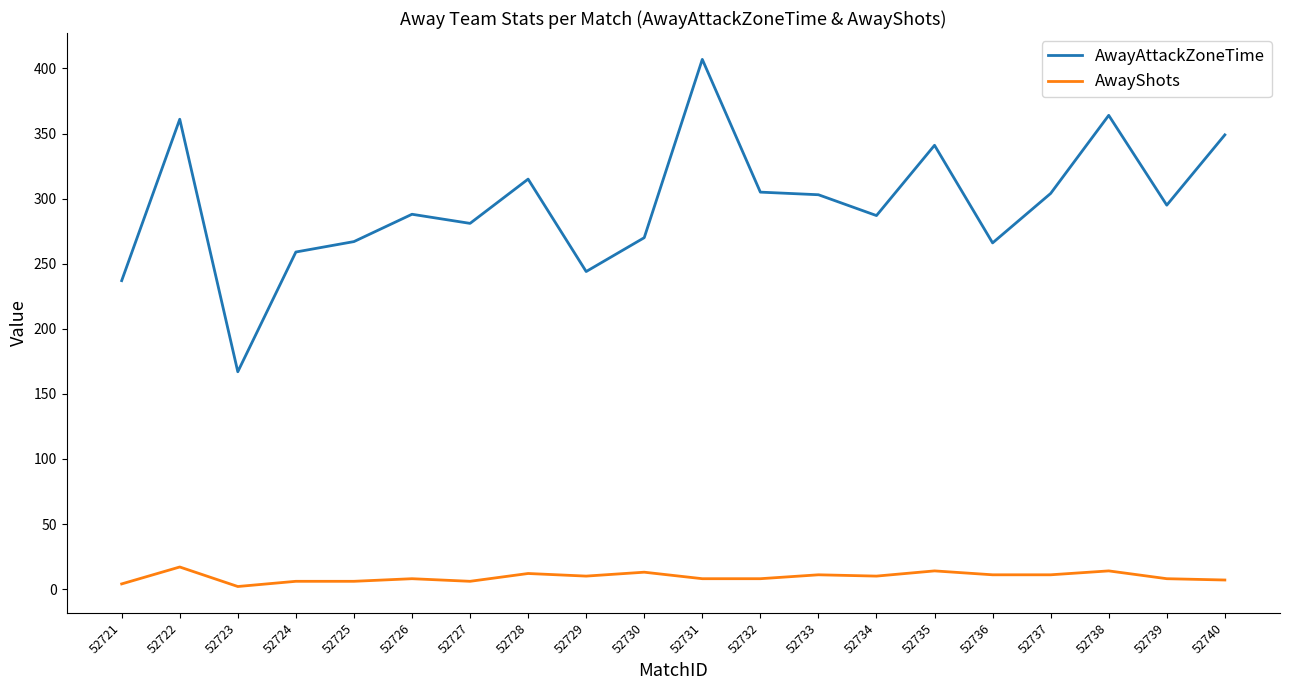

What is the minimum value for AwayShots?

2